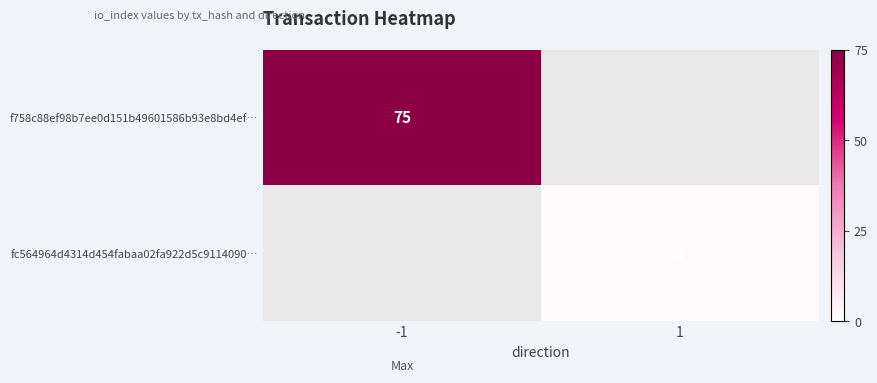

The f758c88ef98b7ee0d151b49601586b93e8bd4ef… series shows 125 at -1. True or false?

False